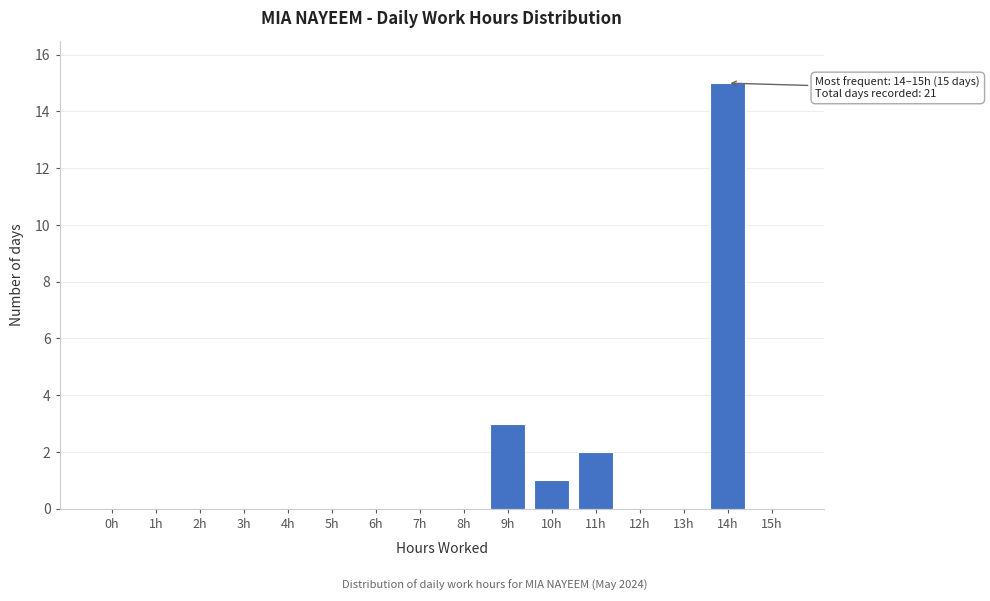

Reading left to right, what are all the values shown in this chart?

0h=0	1h=0	2h=0	3h=0	4h=0	5h=0	6h=0	7h=0	8h=0	9h=3	10h=1	11h=2	12h=0	13h=0	14h=15	15h=0